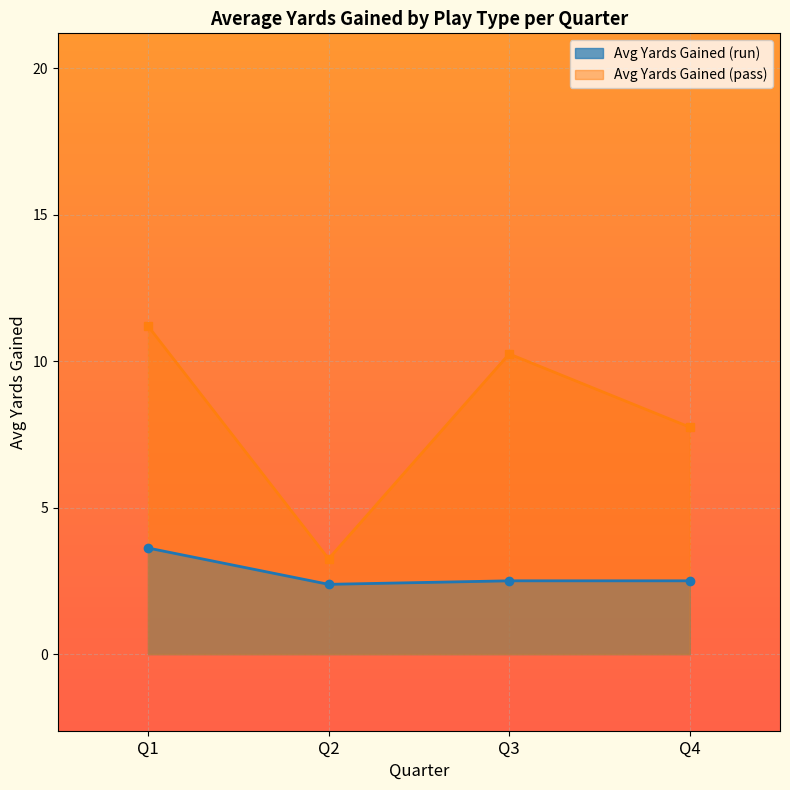

True or false: Avg Yards Gained (pass) and Avg Yards Gained (run) cross at least once.

False